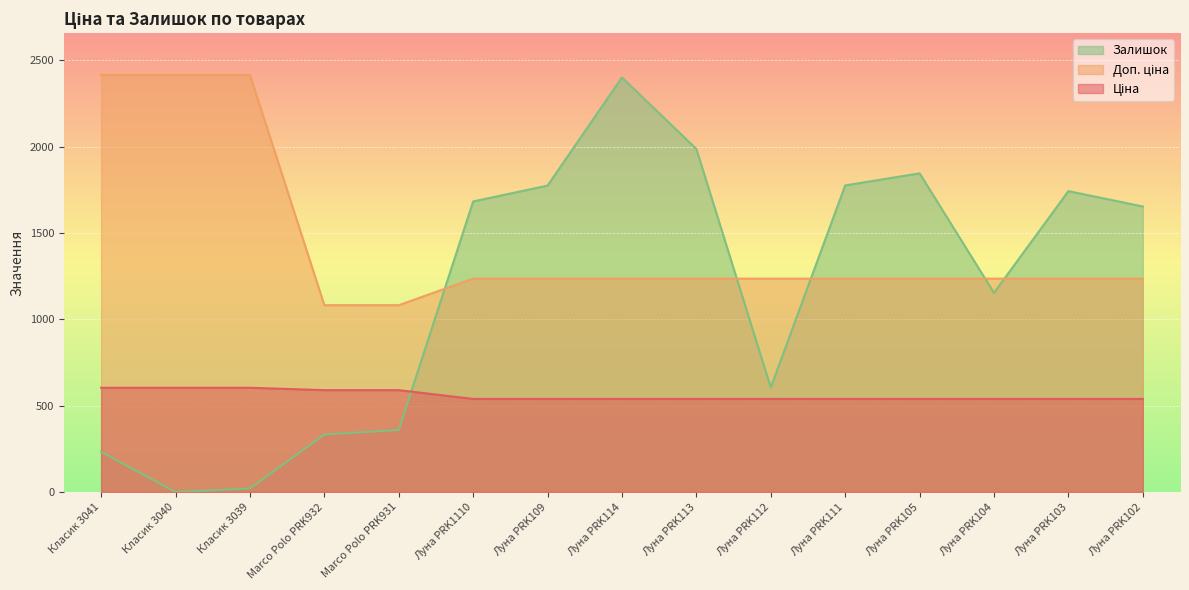

Which series has the widest spread of values?

Залишок